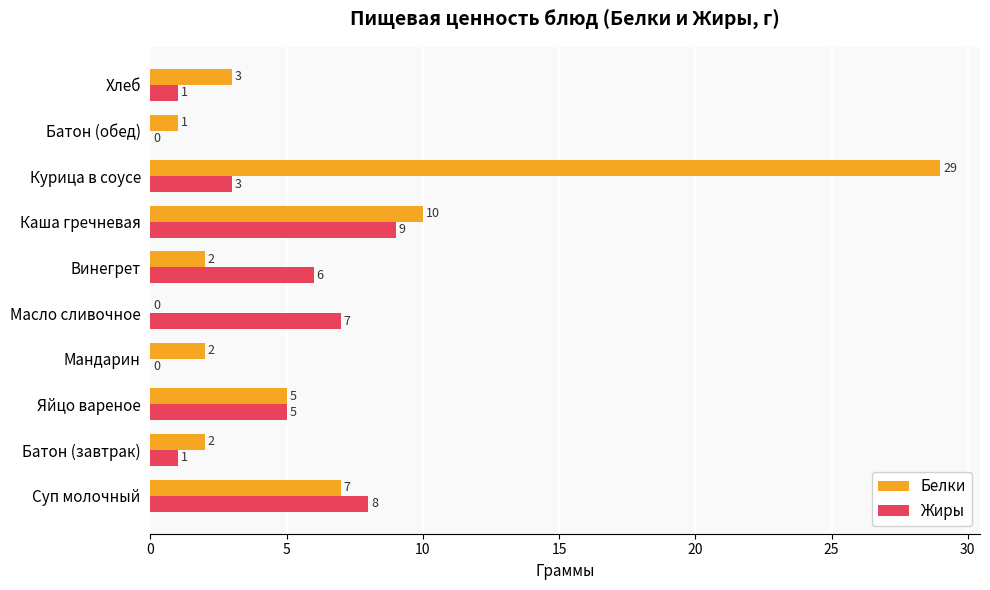

Is the value of Жиры at Масло сливочное greater than the value of Белки at Каша гречневая?

No